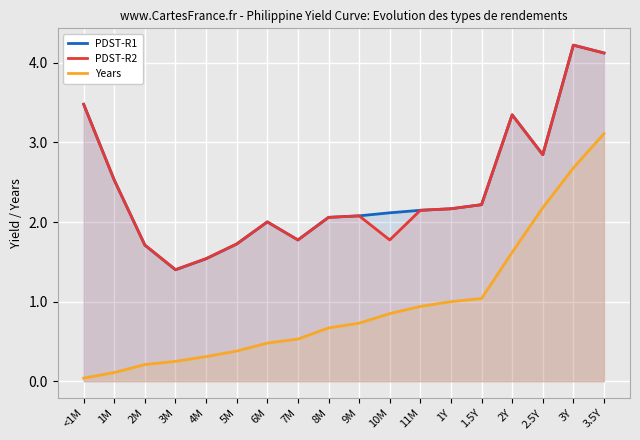

Which series changed the most between 5M and 9M?

PDST-R1